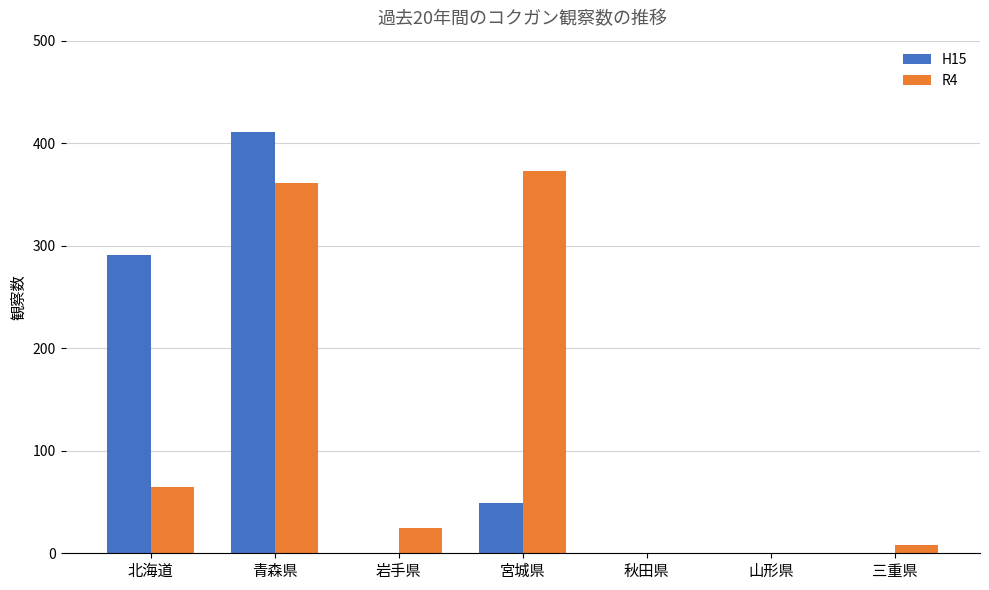

What is the total value across all series at 北海道?

356